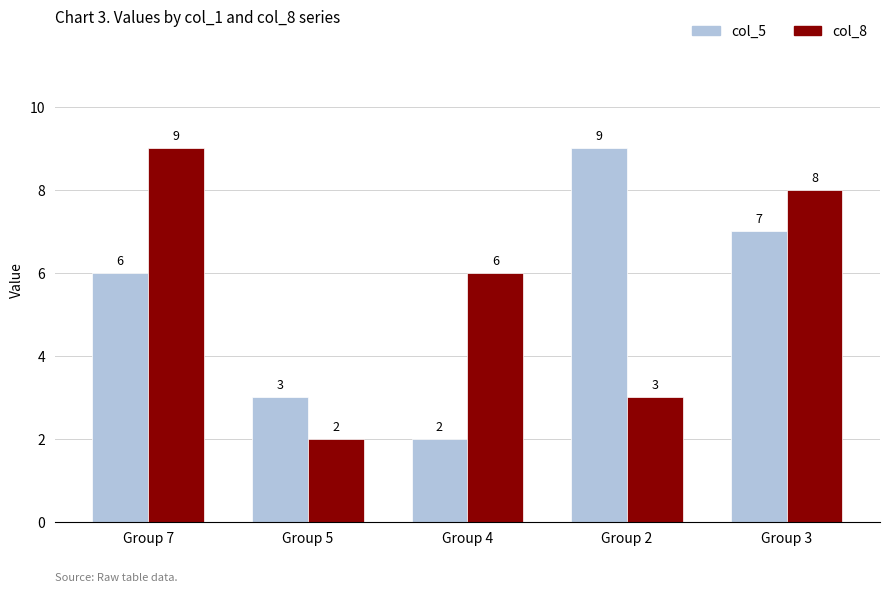

Rank the series by their average value, from highest to lowest.

col_8, col_5